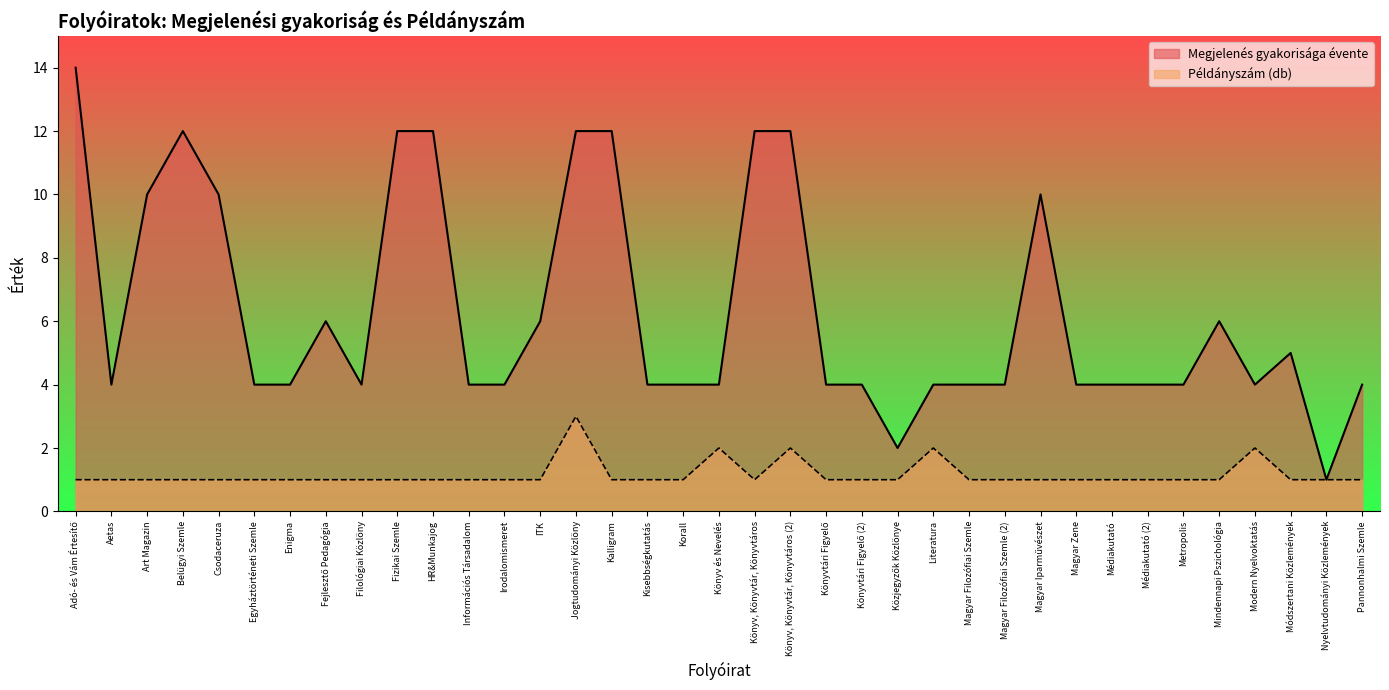

Is the value of Megjelenés gyakorisága évente at Enigma greater than the value of Példányszám (db) at Filológiai Közlöny?

Yes